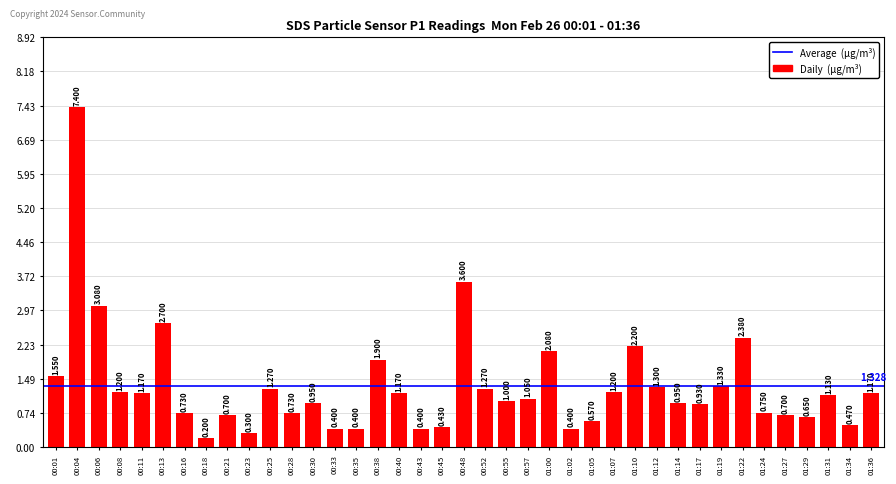

How many data points are less than 1?

18